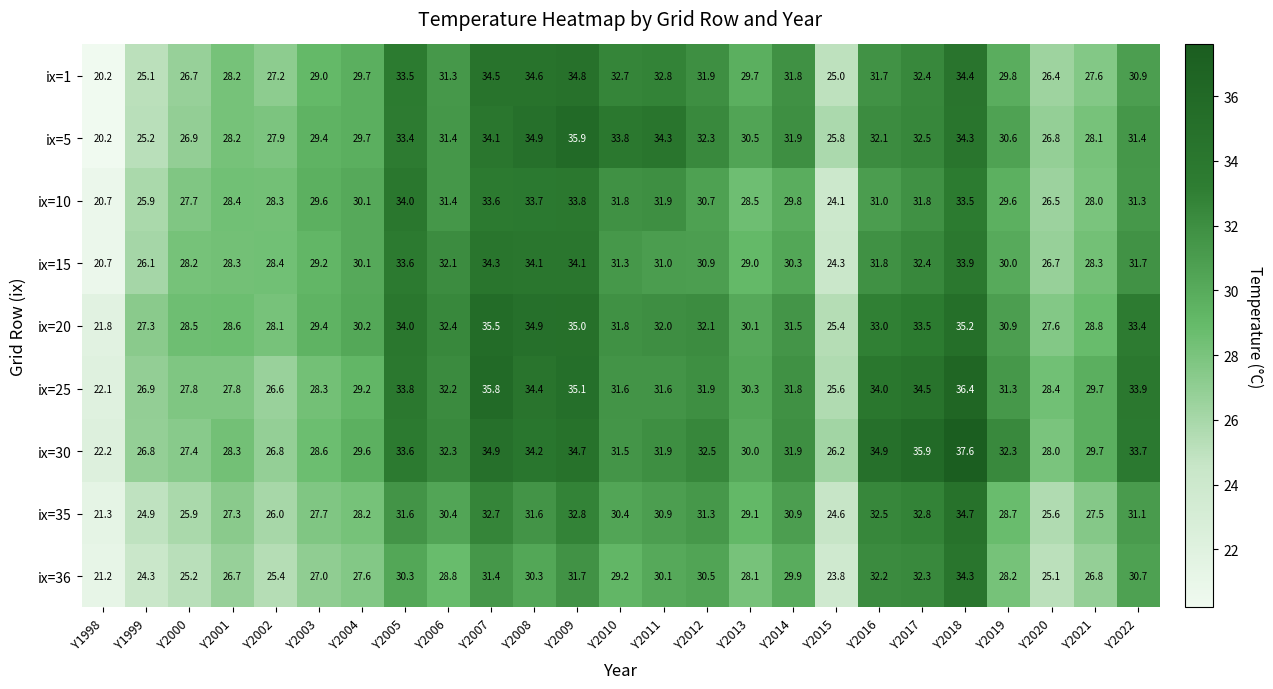

What is the difference between the ix=30 values at Y2019 and Y2018?

5.3